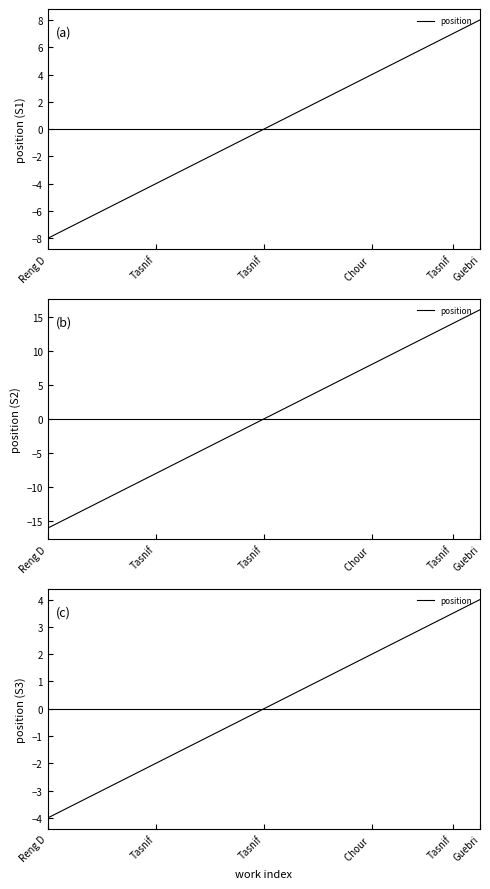

What is the change in value from 11 to 16?

+2.5